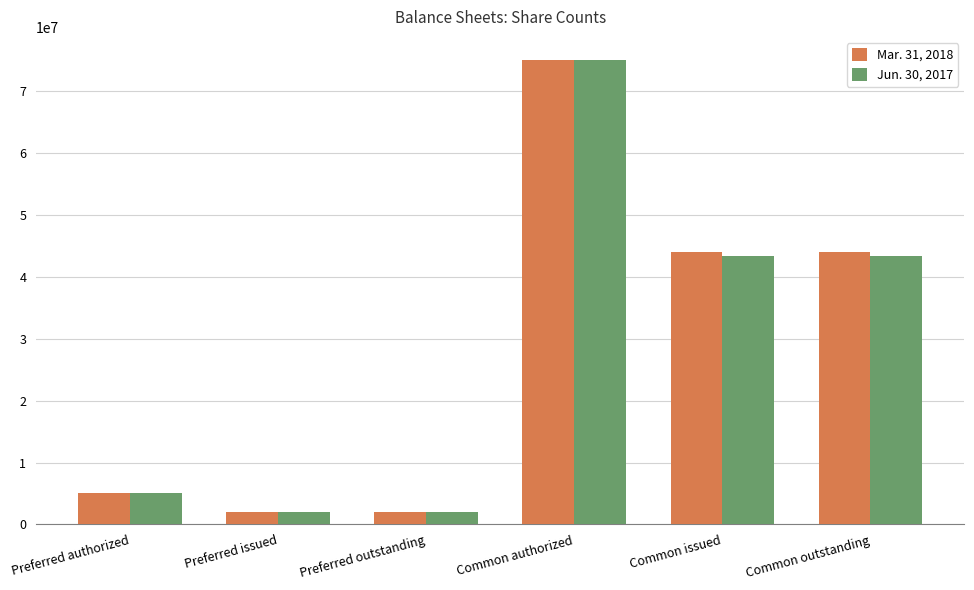

The Jun. 30, 2017 series shows 19644640 at Common issued. True or false?

False